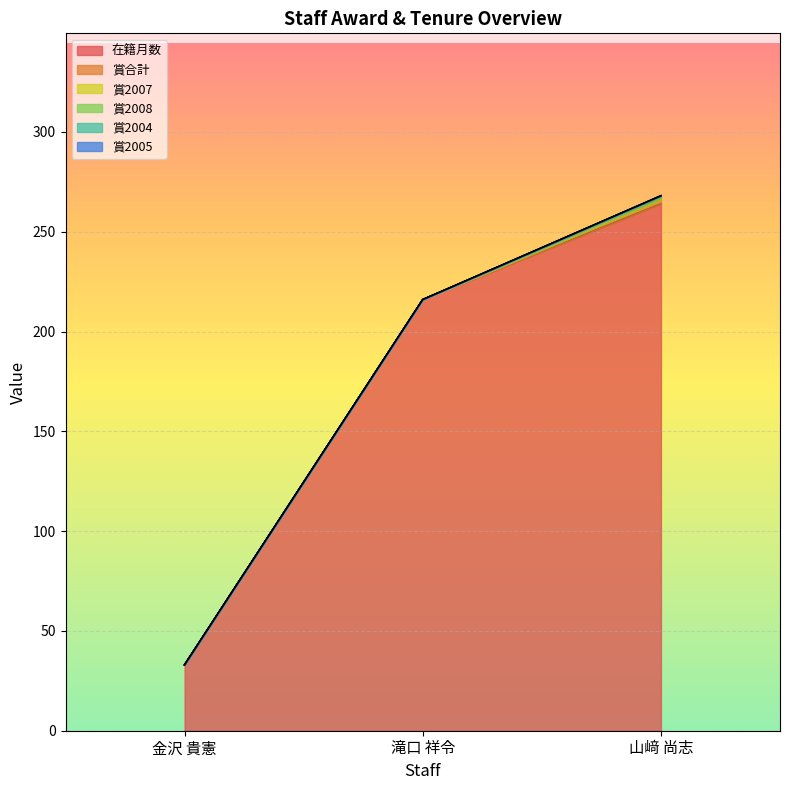

What is the minimum value for 在籍月数?

33